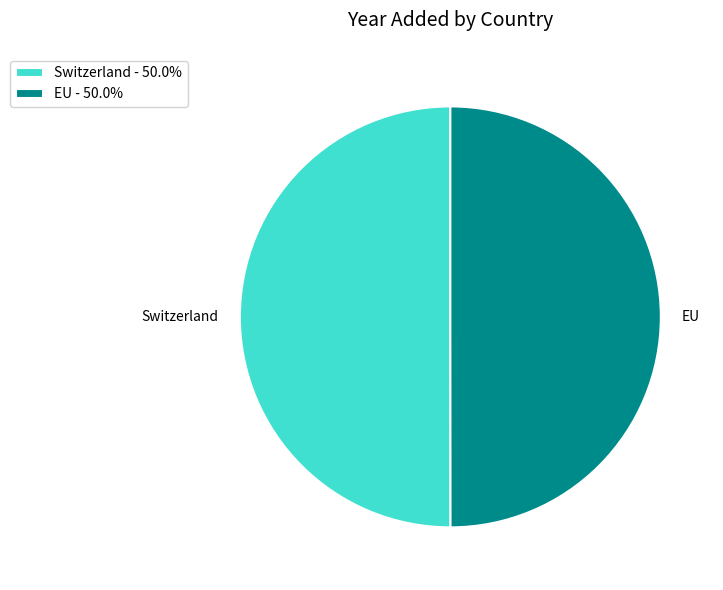

What is the ratio of the value at Switzerland - 50.0% to the value at EU - 50.0%?

1.0